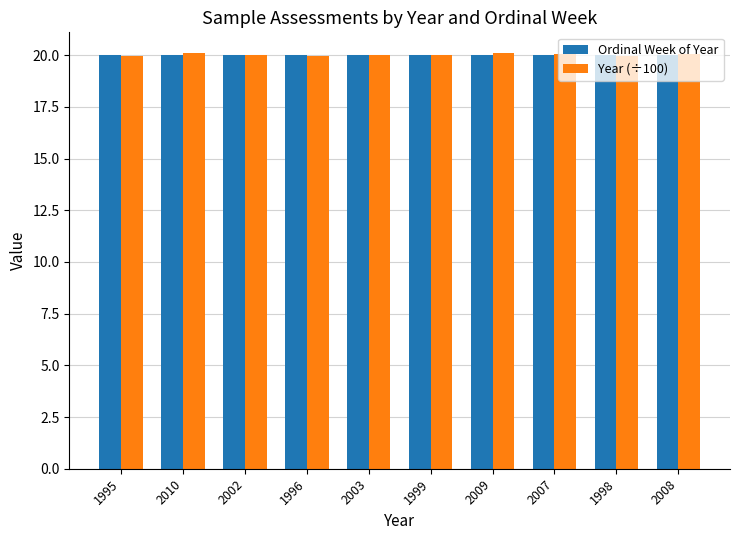

The value of Ordinal Week of Year at 1995 is 30.3. True or false?

False